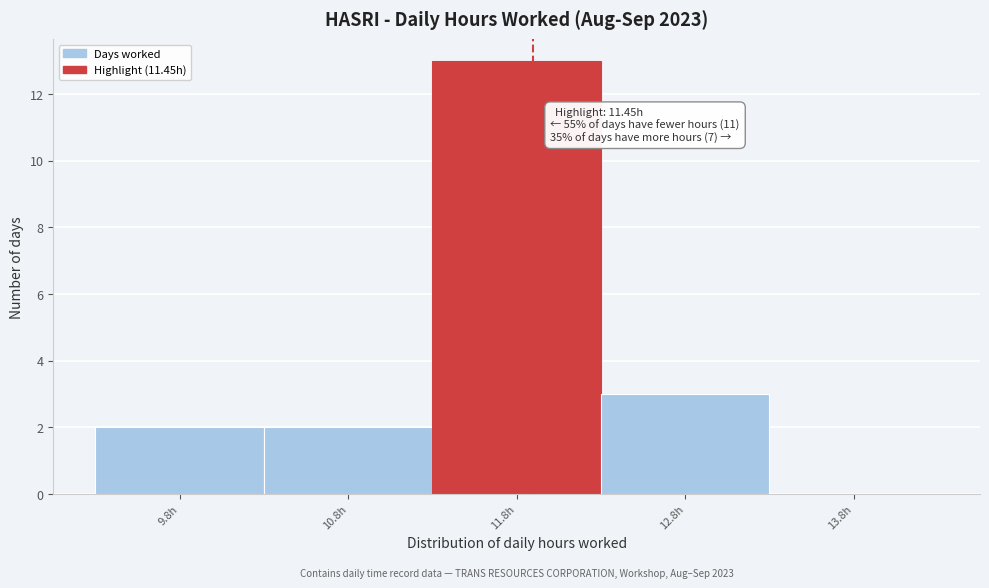

Which range on the x-axis has the tallest bar?

11.35 to 12.35